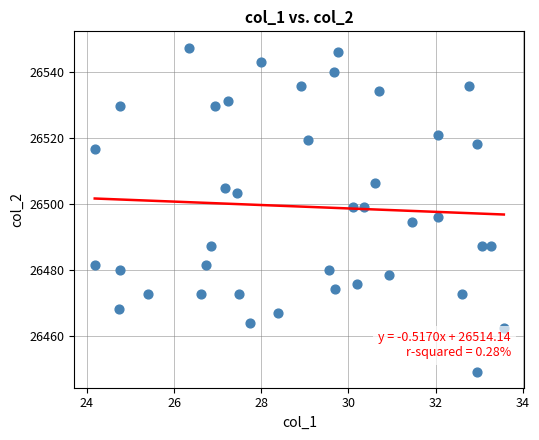

What is the range of X values (max minus min)?

9.4